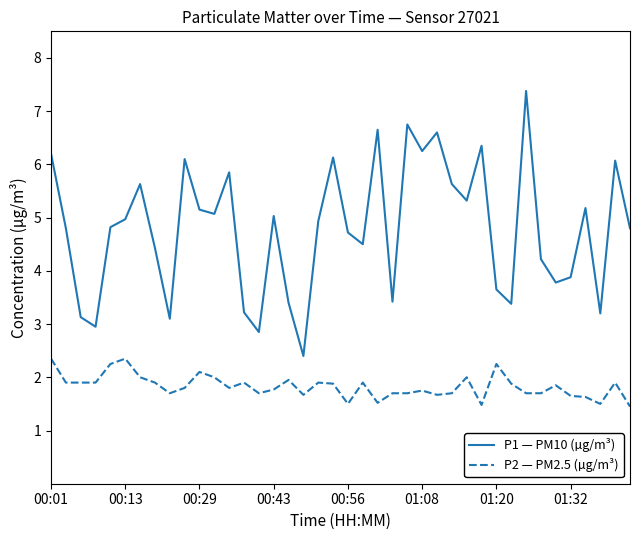

What are all the series names shown in the legend?

P1 — PM10 (µg/m³), P2 — PM2.5 (µg/m³)